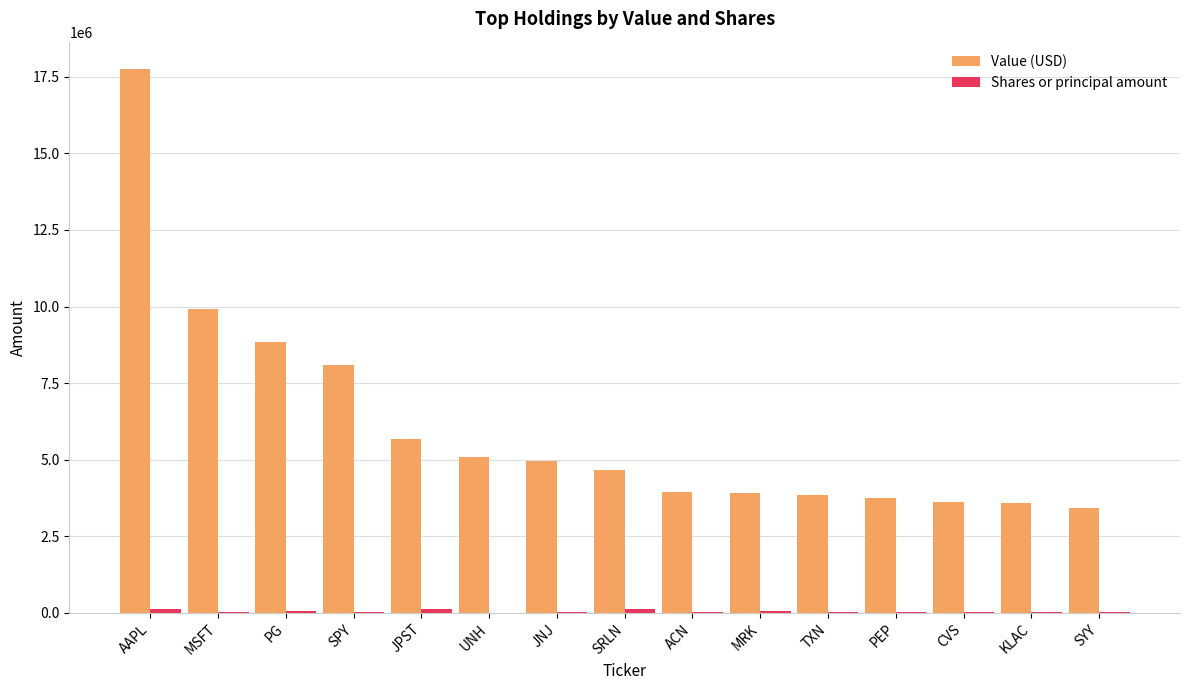

What is the maximum value shown in the chart?

17760000